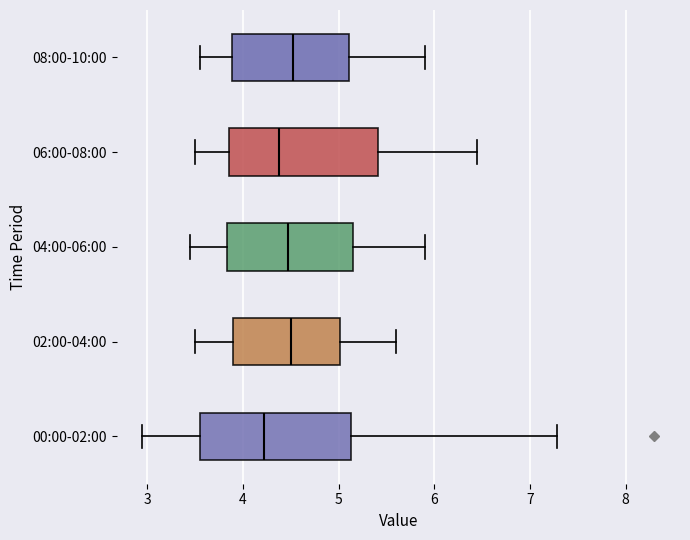

Reading bottom to top, read every box against the x-axis: the position of its median line, the range the box covers, and the ends of its whiskers. The values are not printed on the chart, so give them approximately, as read against the axis.

00:00-02:00: median 4.2, box 3.6 to 5.1, whiskers 3.0 to 7.3
02:00-04:00: median 4.5, box 3.9 to 5.0, whiskers 3.5 to 5.6
04:00-06:00: median 4.5, box 3.8 to 5.2, whiskers 3.5 to 5.9
06:00-08:00: median 4.4, box 3.9 to 5.4, whiskers 3.5 to 6.5
08:00-10:00: median 4.5, box 3.9 to 5.1, whiskers 3.6 to 5.9